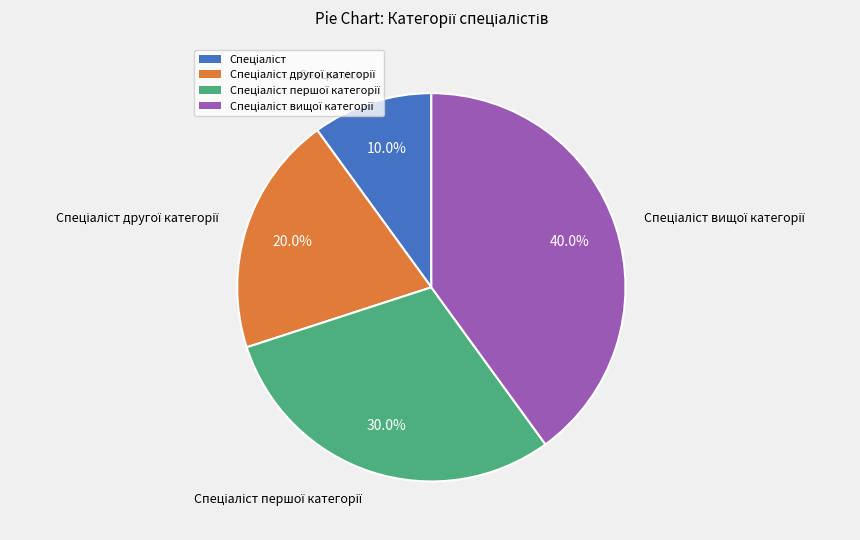

Is there any slice that represents more than half of the pie?

No